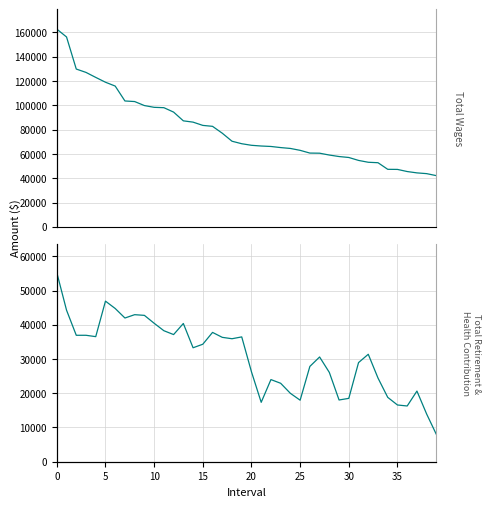

The value of Total Wages at 26 is 60719.0. True or false?

True